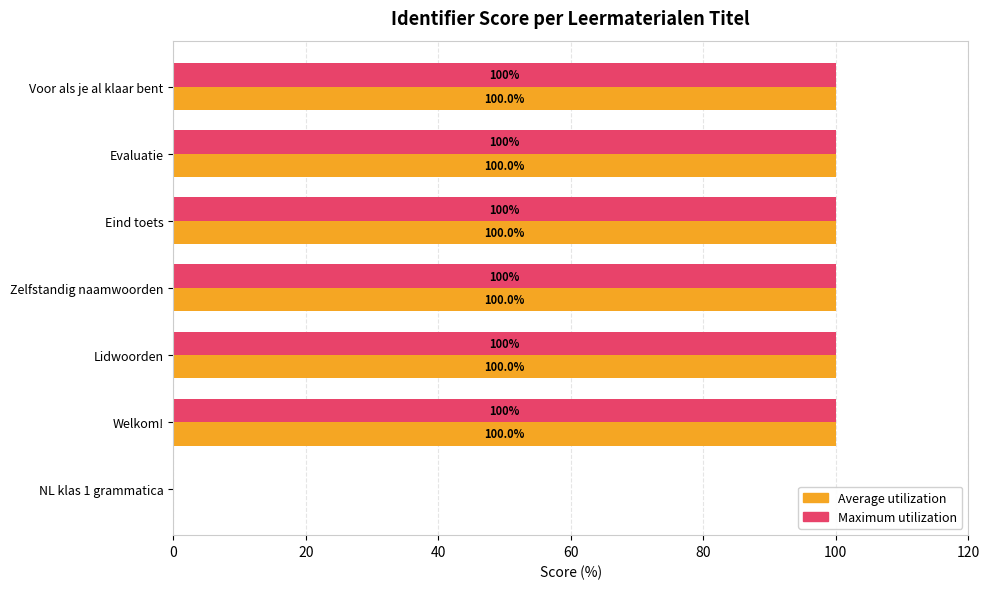

Read the Maximum utilization value at Evaluatie.

100.0